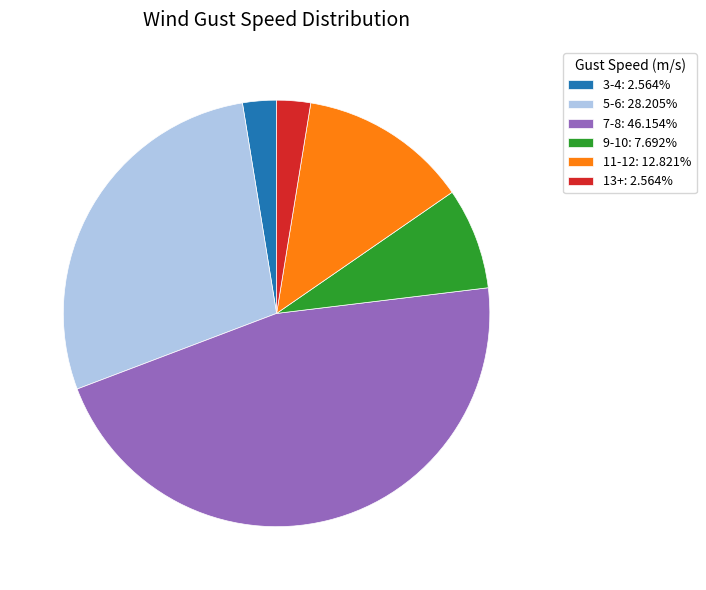

Combined, do 3-4: 2.564% and 11-12: 12.821% account for over 50%?

No